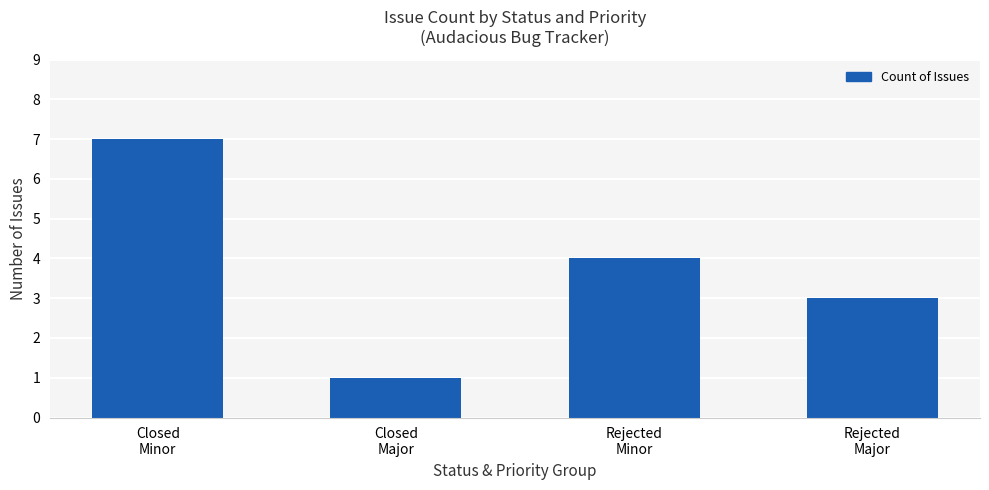

Reading left to right, transcribe all the data shown in this chart.

Closed
Minor=7	Closed
Major=1	Rejected
Minor=4	Rejected
Major=3